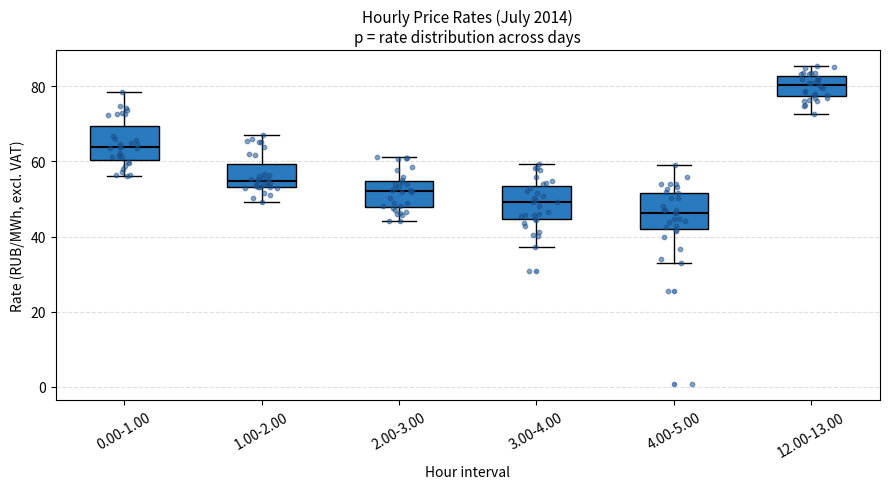

Which box has the highest median line?

12.00-13.00